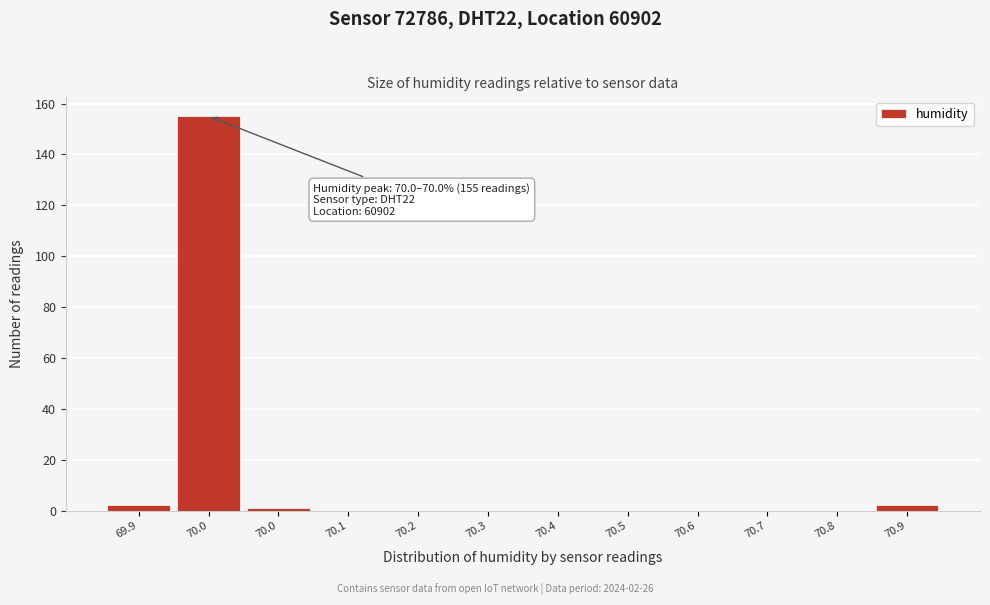

Are the bars horizontal?

No